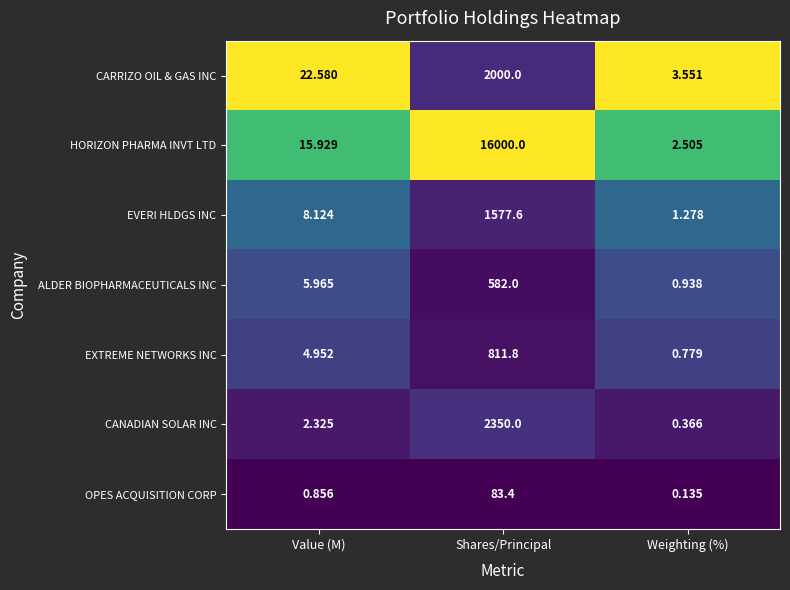

At Shares/Principal, list the series in order from largest to smallest.

HORIZON PHARMA INVT LTD, CANADIAN SOLAR INC, CARRIZO OIL & GAS INC, EVERI HLDGS INC, EXTREME NETWORKS INC, ALDER BIOPHARMACEUTICALS INC, OPES ACQUISITION CORP